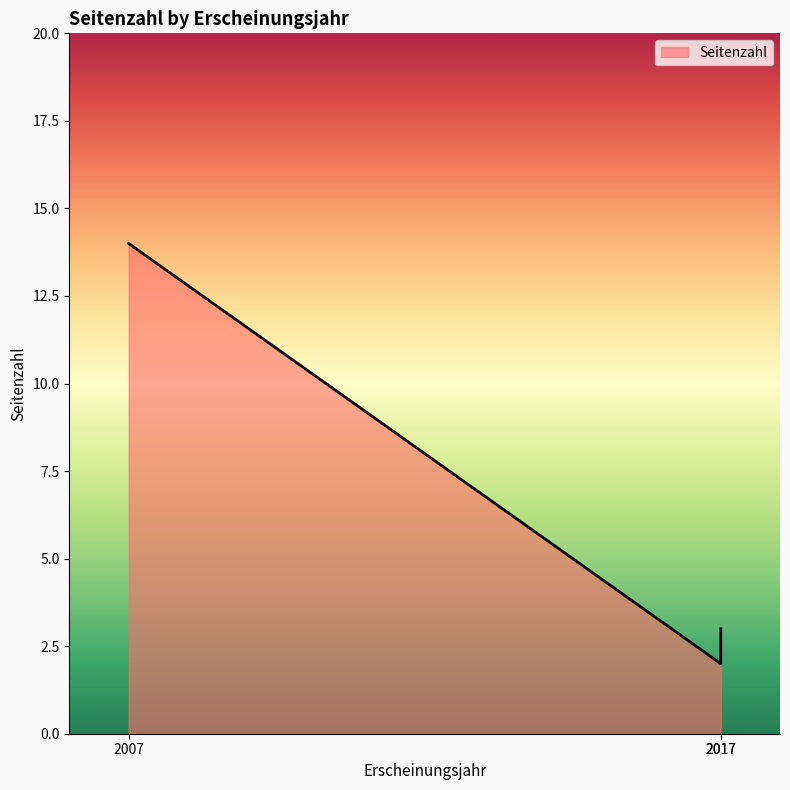

What position from the right is 2017 (OPUS4-776)?

3